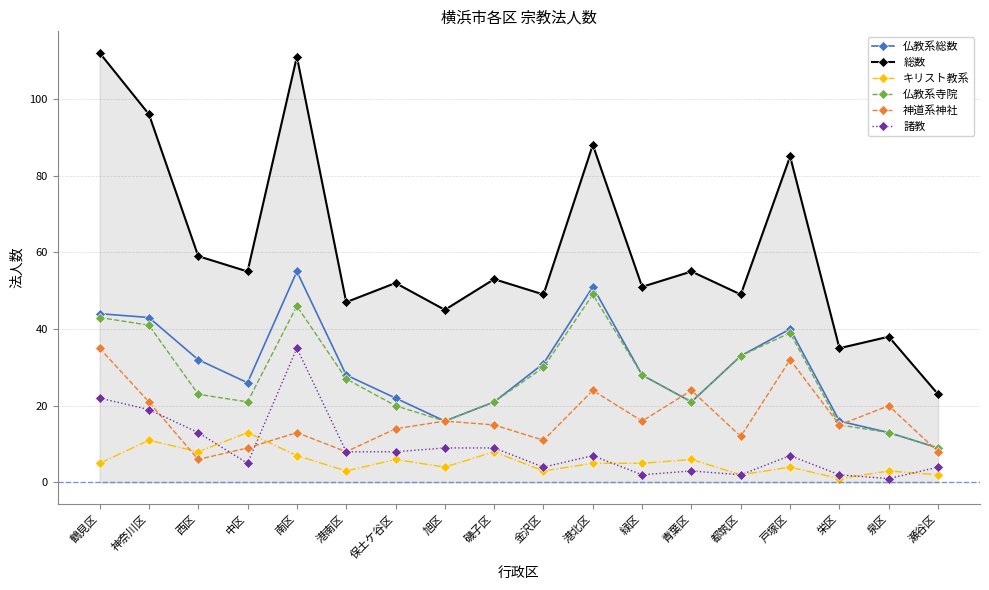

Reading left to right, what are all the values shown in this chart?

仏教系総数: 鶴見区=44	神奈川区=43	西区=32	中区=26	南区=55	港南区=28	保土ケ谷区=22	旭区=16	磯子区=21	金沢区=31	港北区=51	緑区=28	青葉区=21	都筑区=33	戸塚区=40	栄区=16	泉区=13	瀬谷区=9
総数: 鶴見区=112	神奈川区=96	西区=59	中区=55	南区=111	港南区=47	保土ケ谷区=52	旭区=45	磯子区=53	金沢区=49	港北区=88	緑区=51	青葉区=55	都筑区=49	戸塚区=85	栄区=35	泉区=38	瀬谷区=23
キリスト教系: 鶴見区=5	神奈川区=11	西区=8	中区=13	南区=7	港南区=3	保土ケ谷区=6	旭区=4	磯子区=8	金沢区=3	港北区=5	緑区=5	青葉区=6	都筑区=2	戸塚区=4	栄区=1	泉区=3	瀬谷区=2
仏教系寺院: 鶴見区=43	神奈川区=41	西区=23	中区=21	南区=46	港南区=27	保土ケ谷区=20	旭区=16	磯子区=21	金沢区=30	港北区=49	緑区=28	青葉区=21	都筑区=33	戸塚区=39	栄区=15	泉区=13	瀬谷区=9
神道系神社: 鶴見区=35	神奈川区=21	西区=6	中区=9	南区=13	港南区=8	保土ケ谷区=14	旭区=16	磯子区=15	金沢区=11	港北区=24	緑区=16	青葉区=24	都筑区=12	戸塚区=32	栄区=15	泉区=20	瀬谷区=8
諸教: 鶴見区=22	神奈川区=19	西区=13	中区=5	南区=35	港南区=8	保土ケ谷区=8	旭区=9	磯子区=9	金沢区=4	港北区=7	緑区=2	青葉区=3	都筑区=2	戸塚区=7	栄区=2	泉区=1	瀬谷区=4